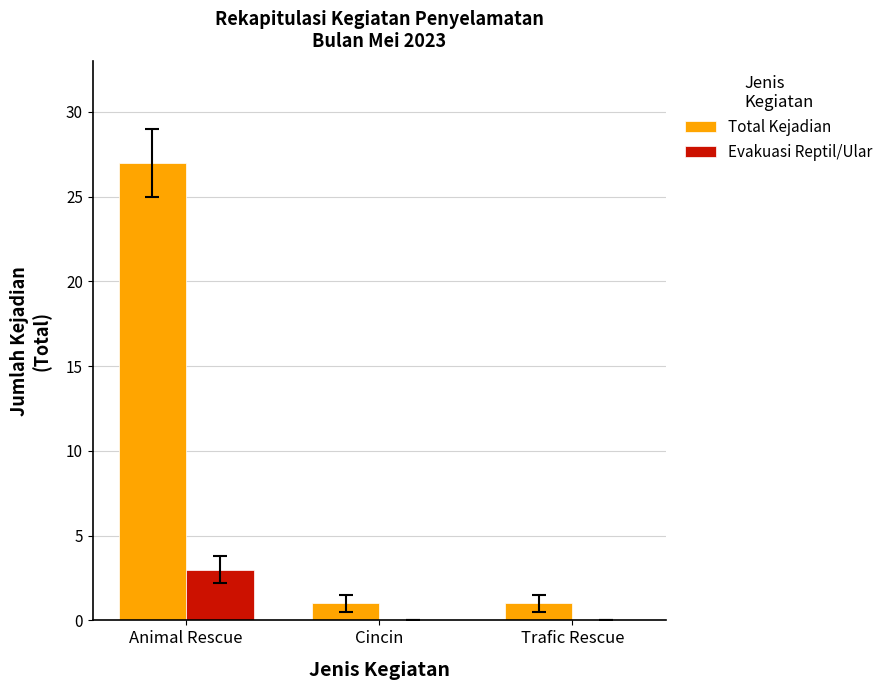

At which category is the sum across all series the highest?

Animal Rescue